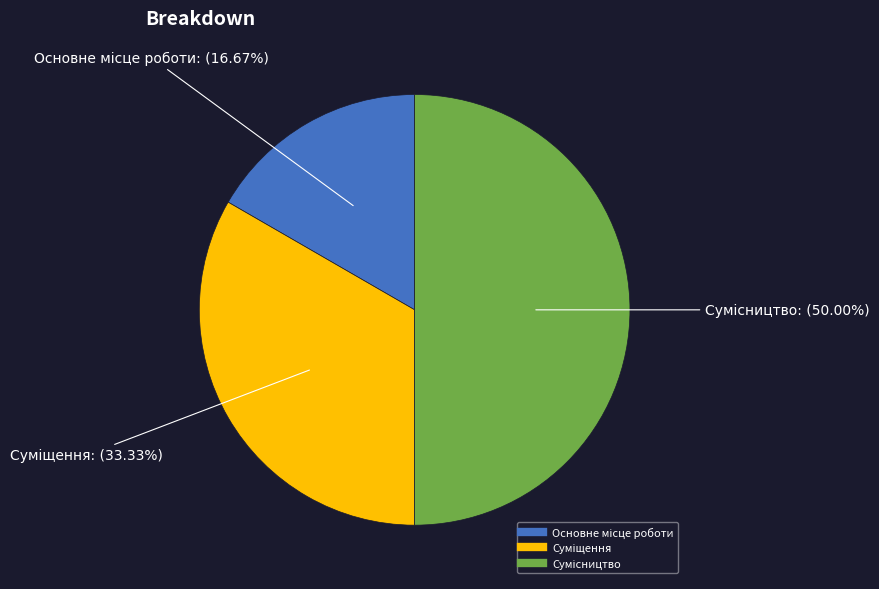

How many segments does this pie chart have?

3